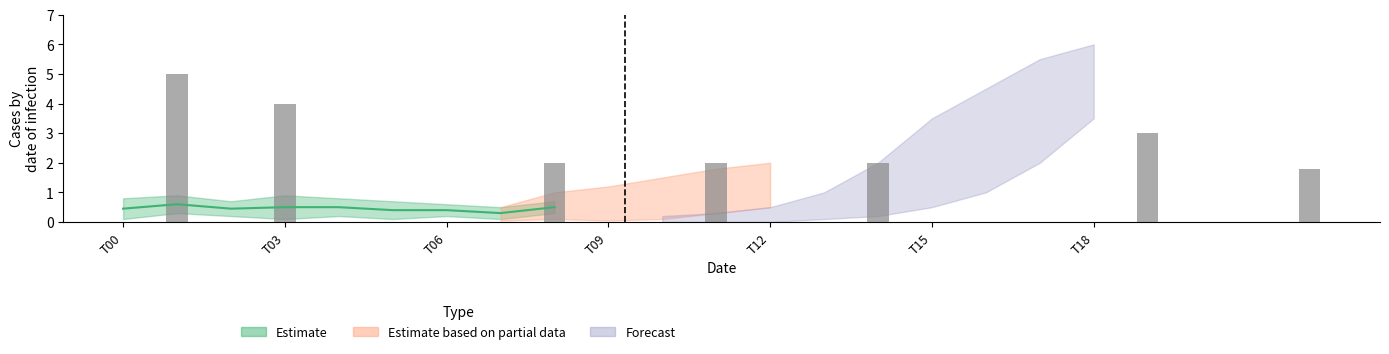

Which series has the widest spread of values?

col_2